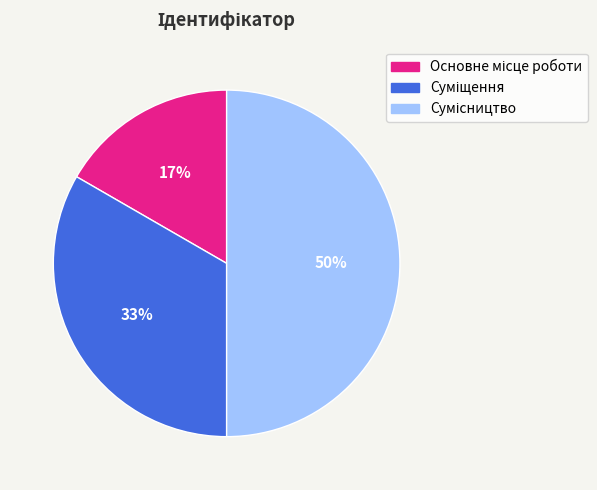

To the nearest percent, what is the average slice percentage?

33%